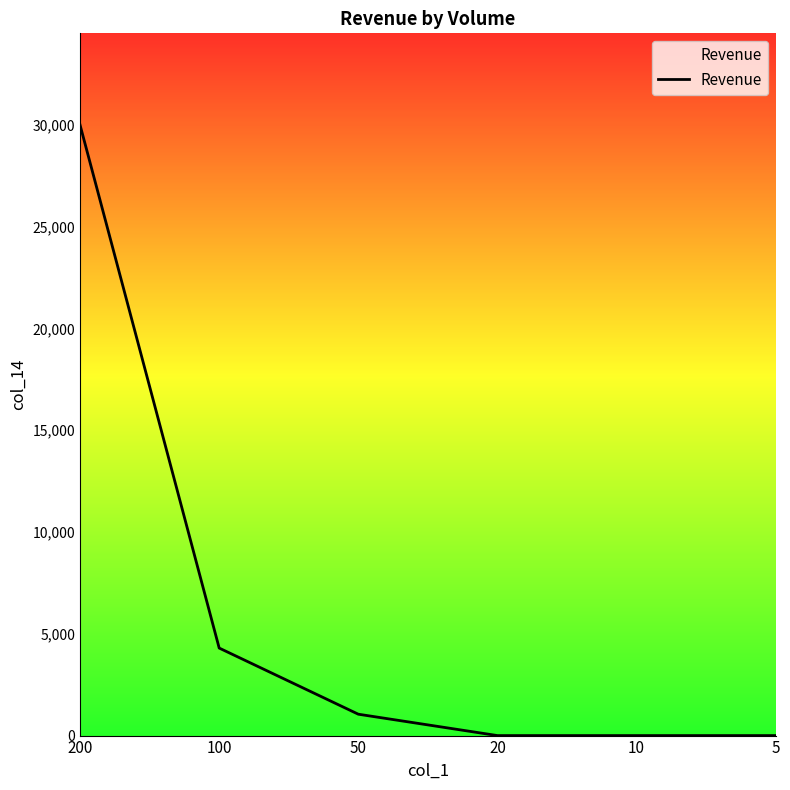

How many series are shown in this chart?

1